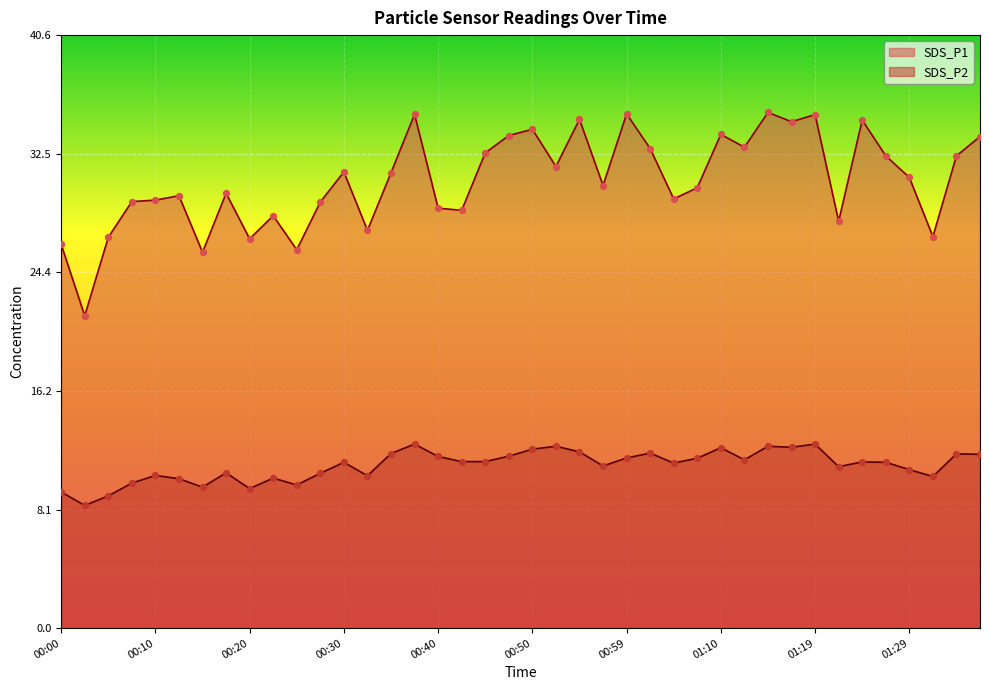

Which series reaches the minimum Y coordinate?

SDS_P2